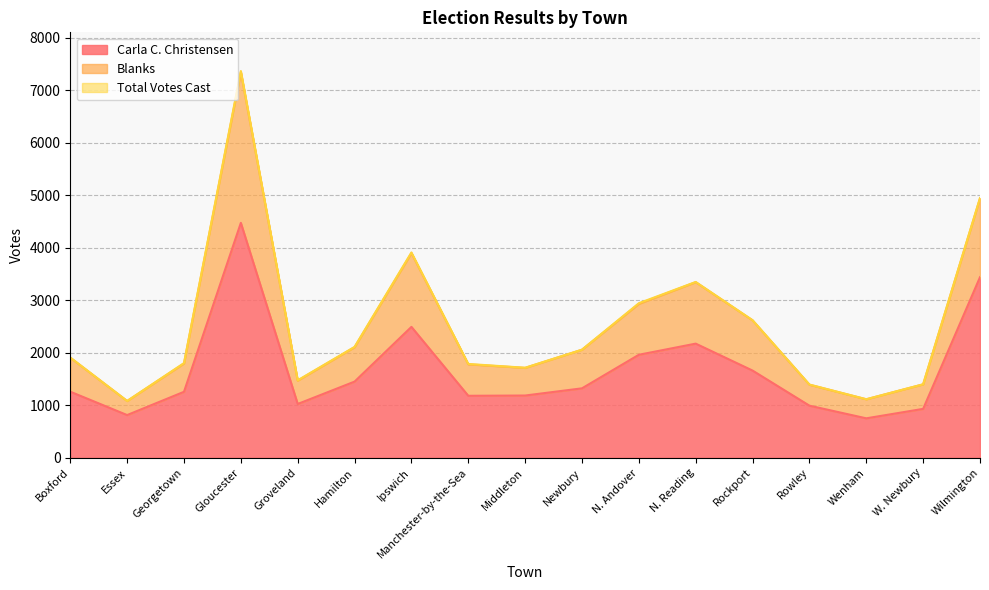

True or false: Blanks and Total Votes Cast intersect in this chart.

False